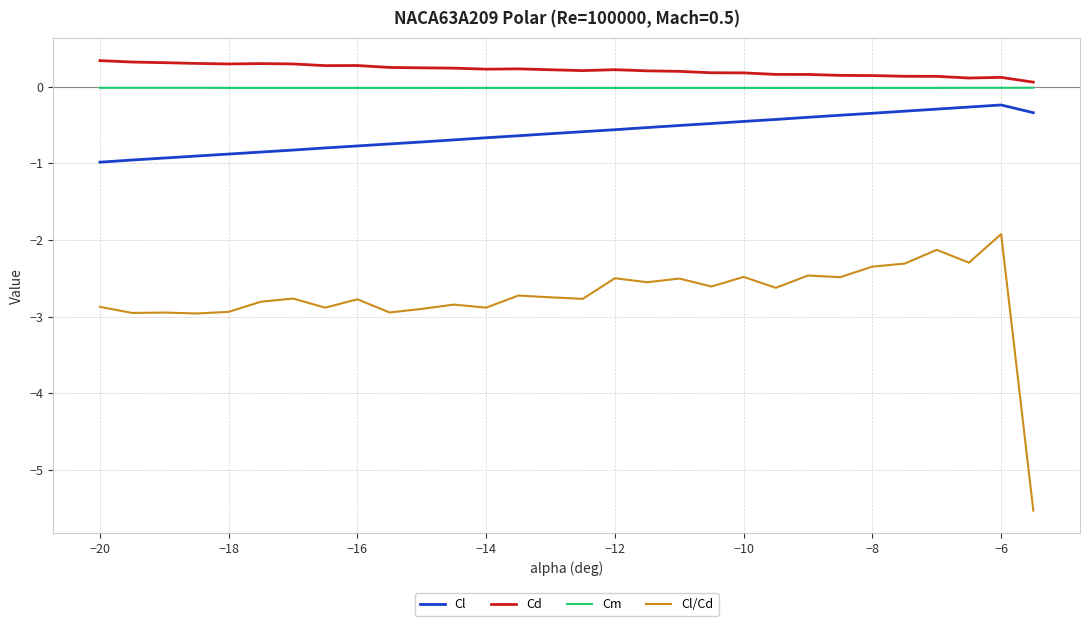

Which series has the largest range (max minus min)?

Cl/Cd